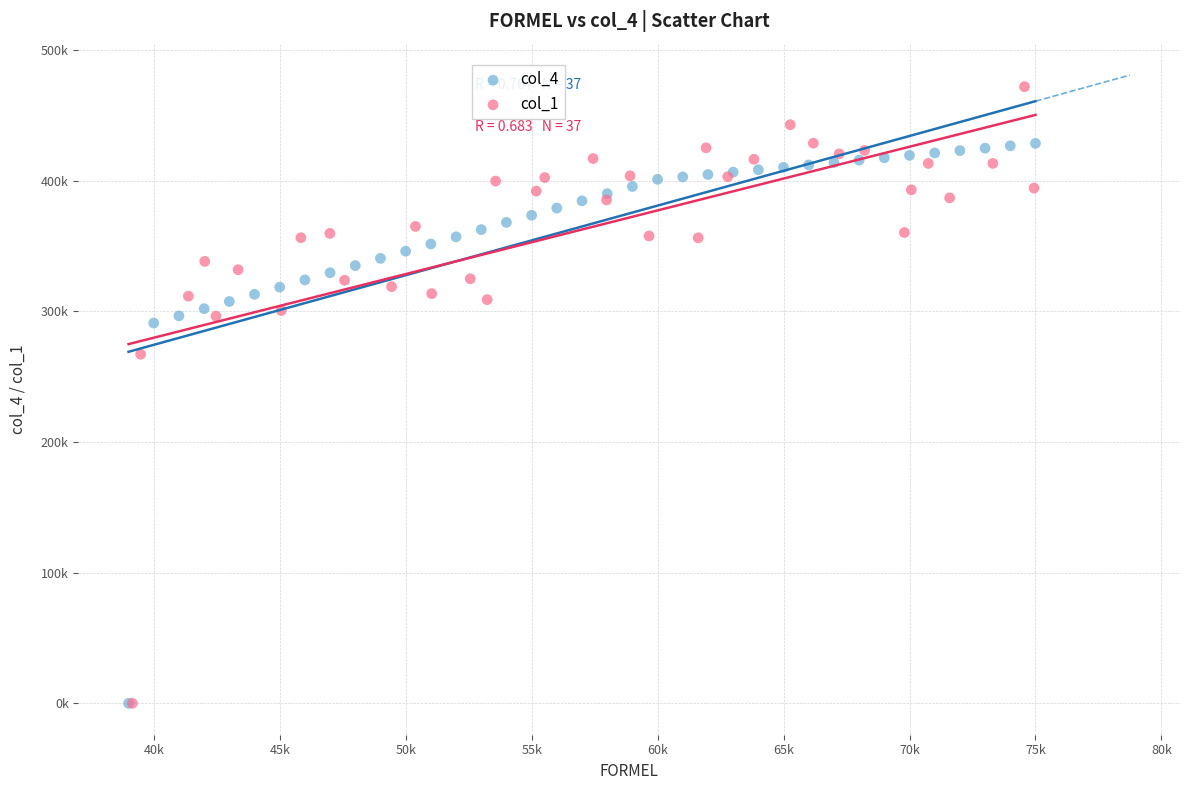

Which series has the largest Y range (max minus min)?

col_1